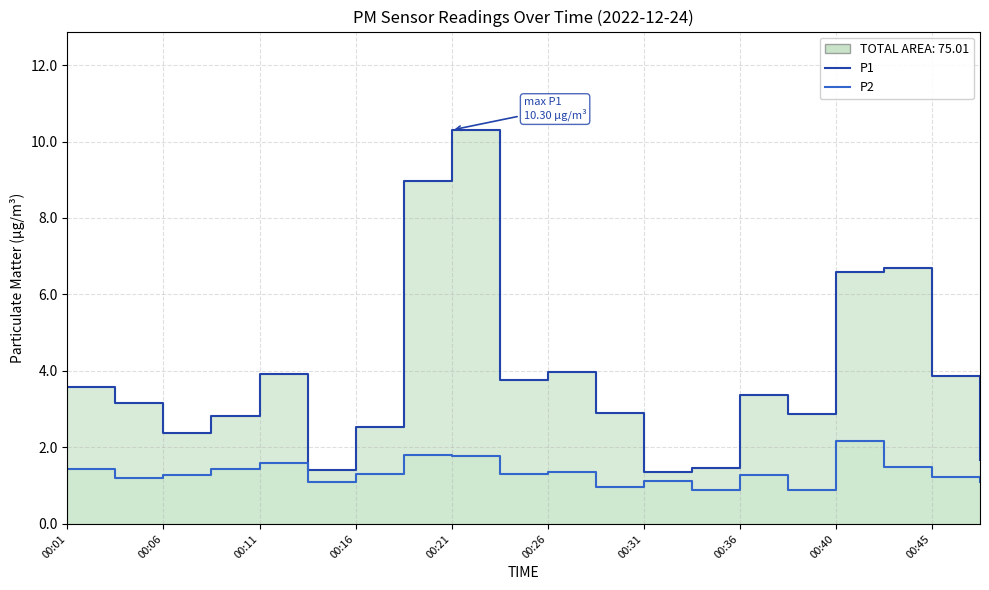

How many interior local peaks does the P1 series have?

5